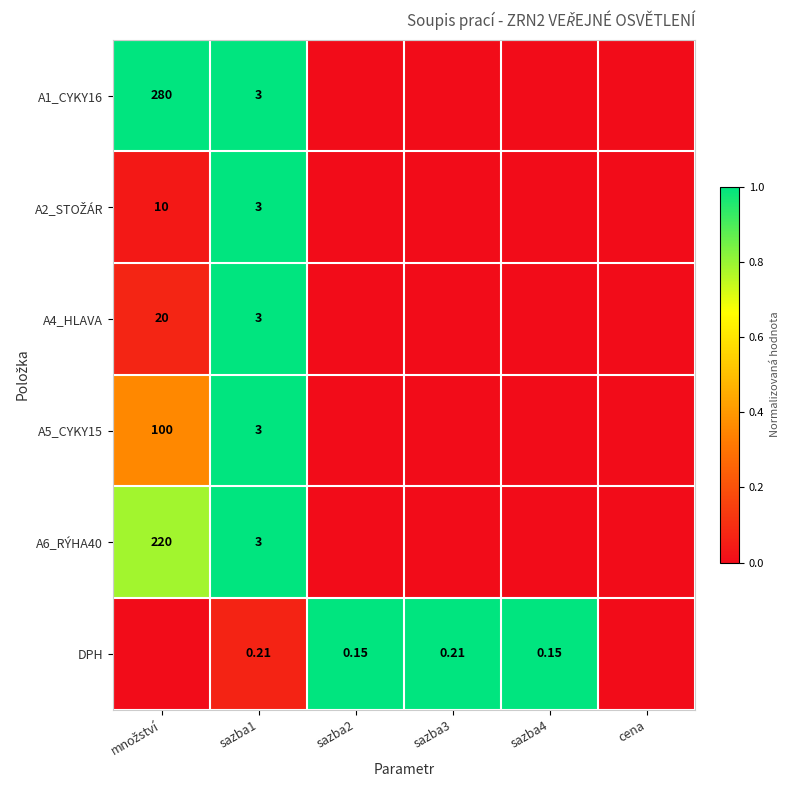

Is the value of DPH at sazba3 greater than the value of A5_CYKY15 at sazba1?

No